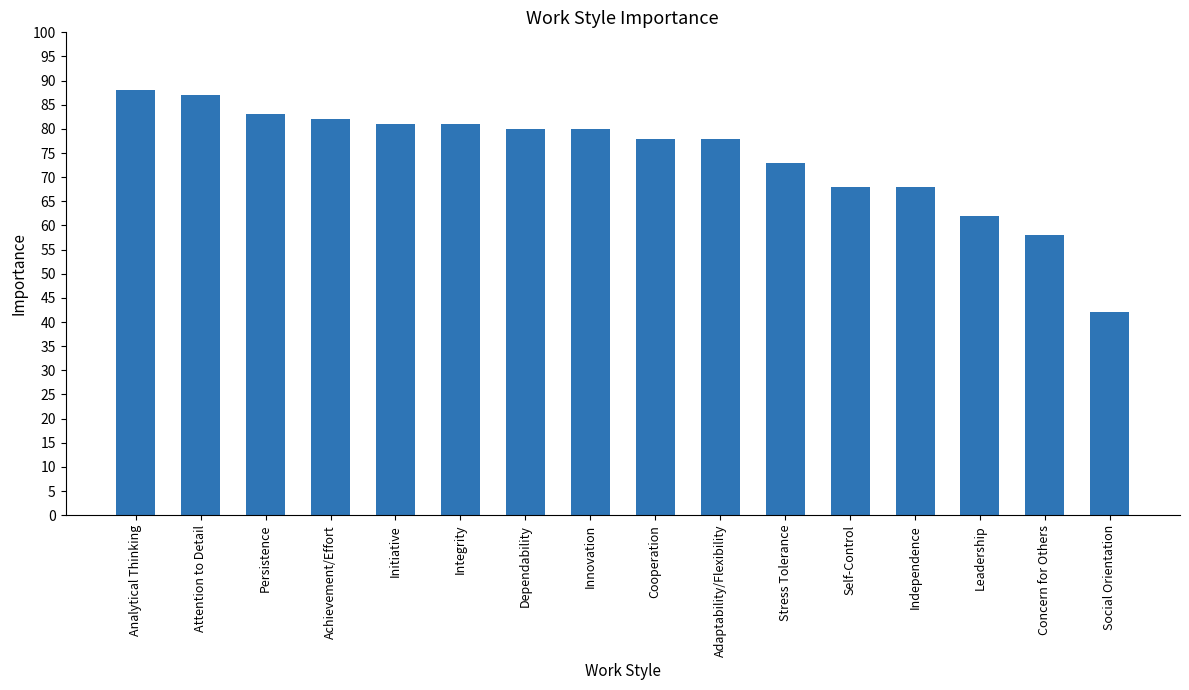

At which label does the data first exceed 80?

Analytical Thinking